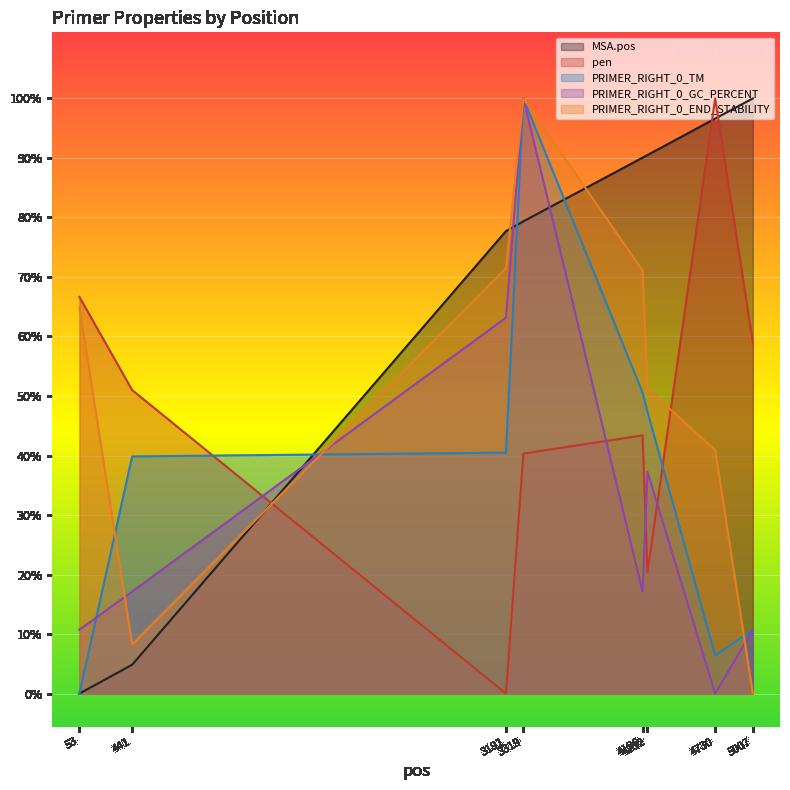

True or false: PRIMER_RIGHT_0_END_STABILITY and pen cross at least once.

True